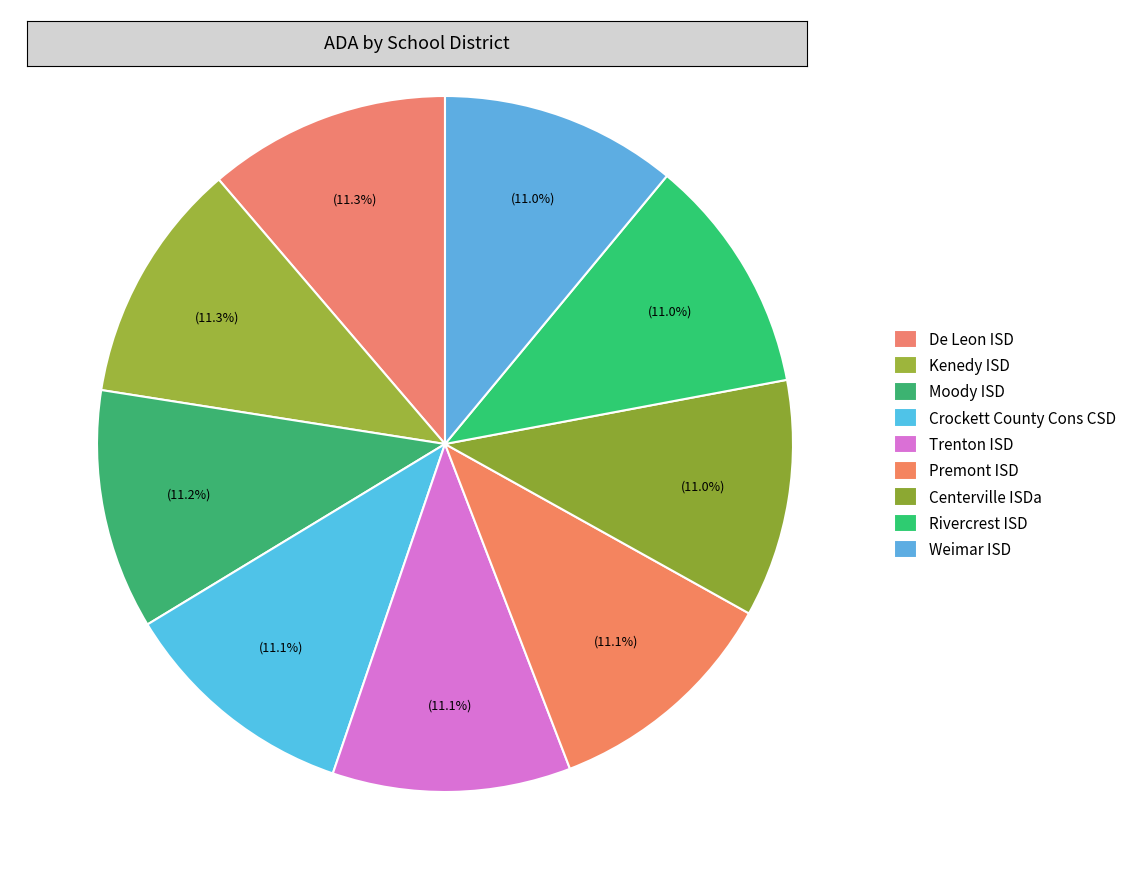

How many segments does this pie chart have?

9